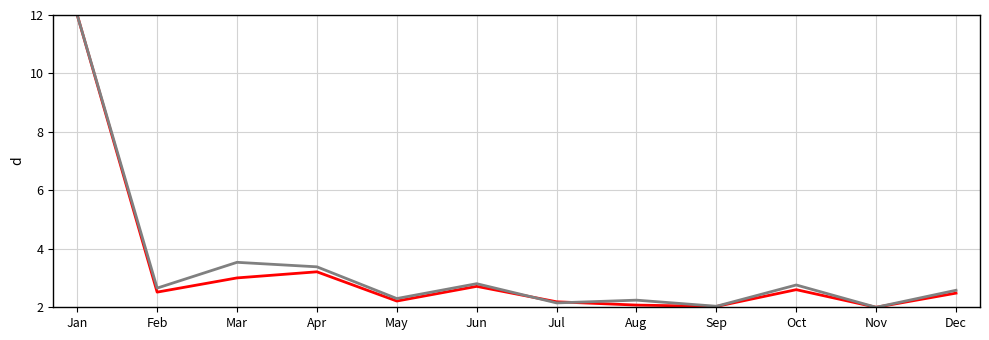

What is the total value across all series at Jun?

5.5